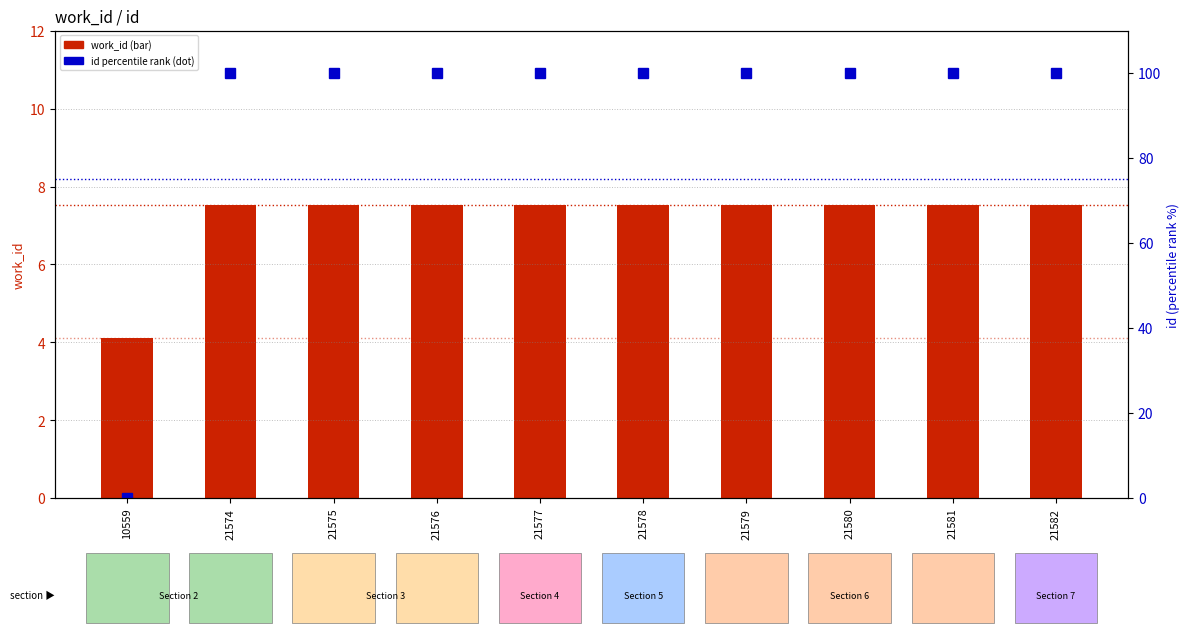

Does the chart contain stacked bars?

No